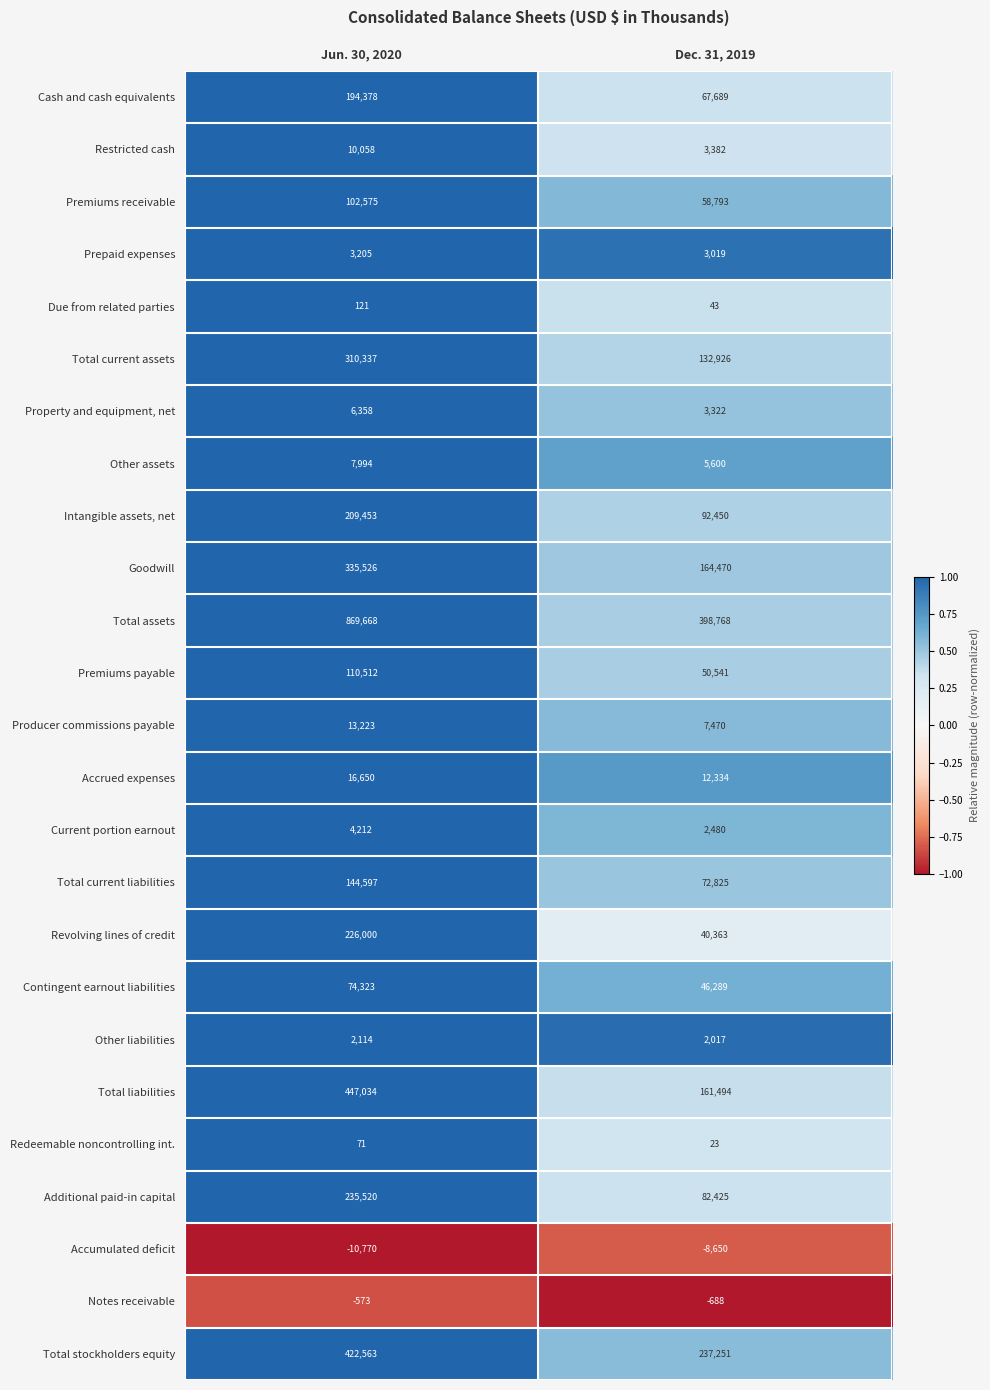

The value of Accumulated deficit at Dec. 31, 2019 is -12590. True or false?

False